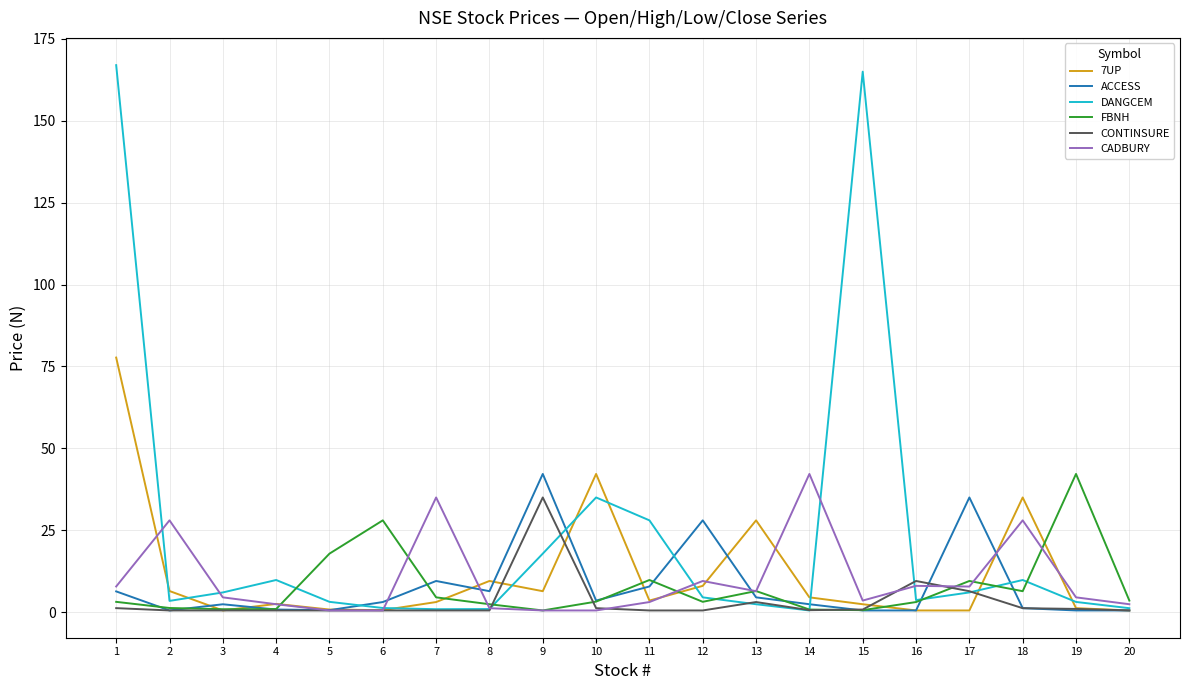

How many lines are shown in the chart?

6